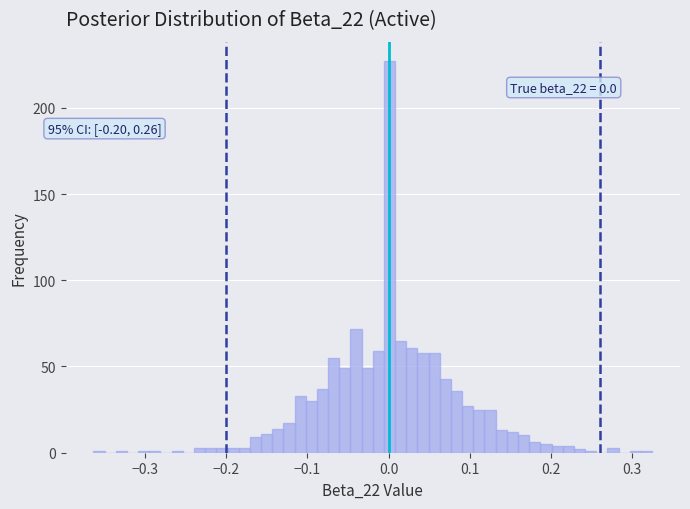

Around what value on the x-axis is the tallest bar? Give the approximate position of its centre, as read against the axis.

0.00